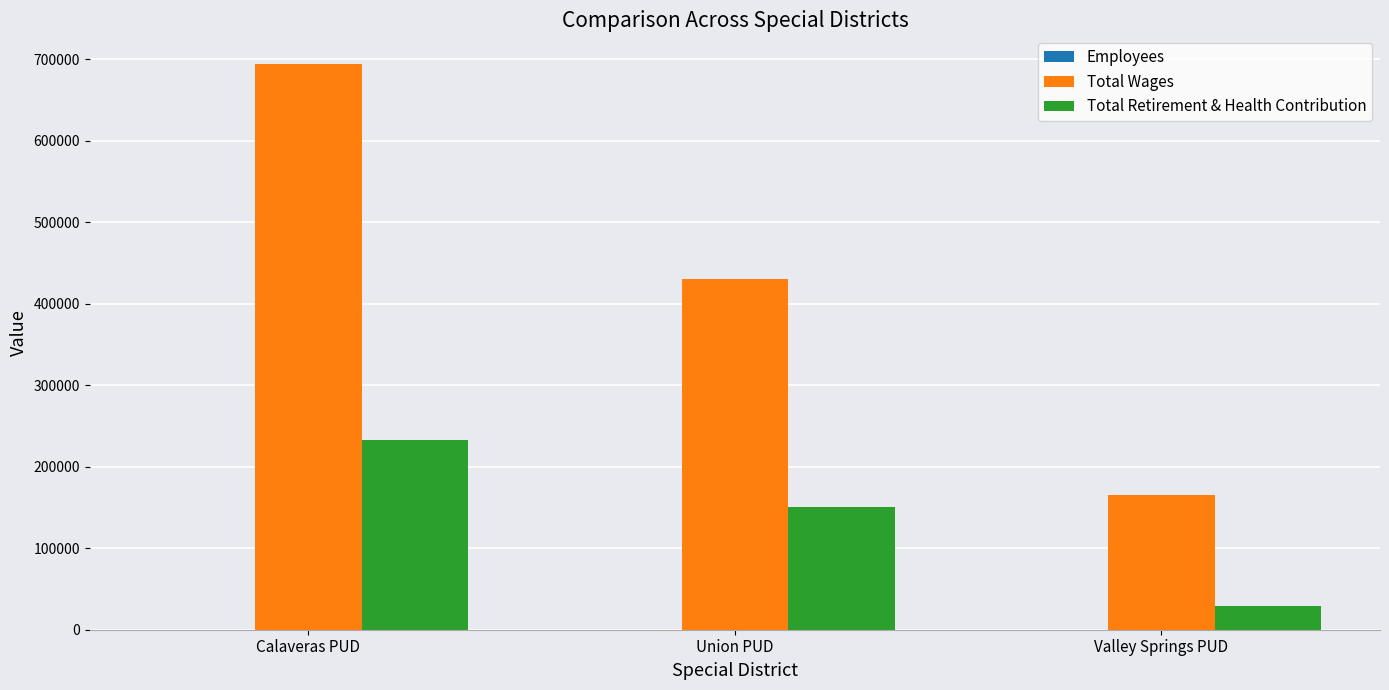

At which label is Total Wages closest to 430147?

Union PUD